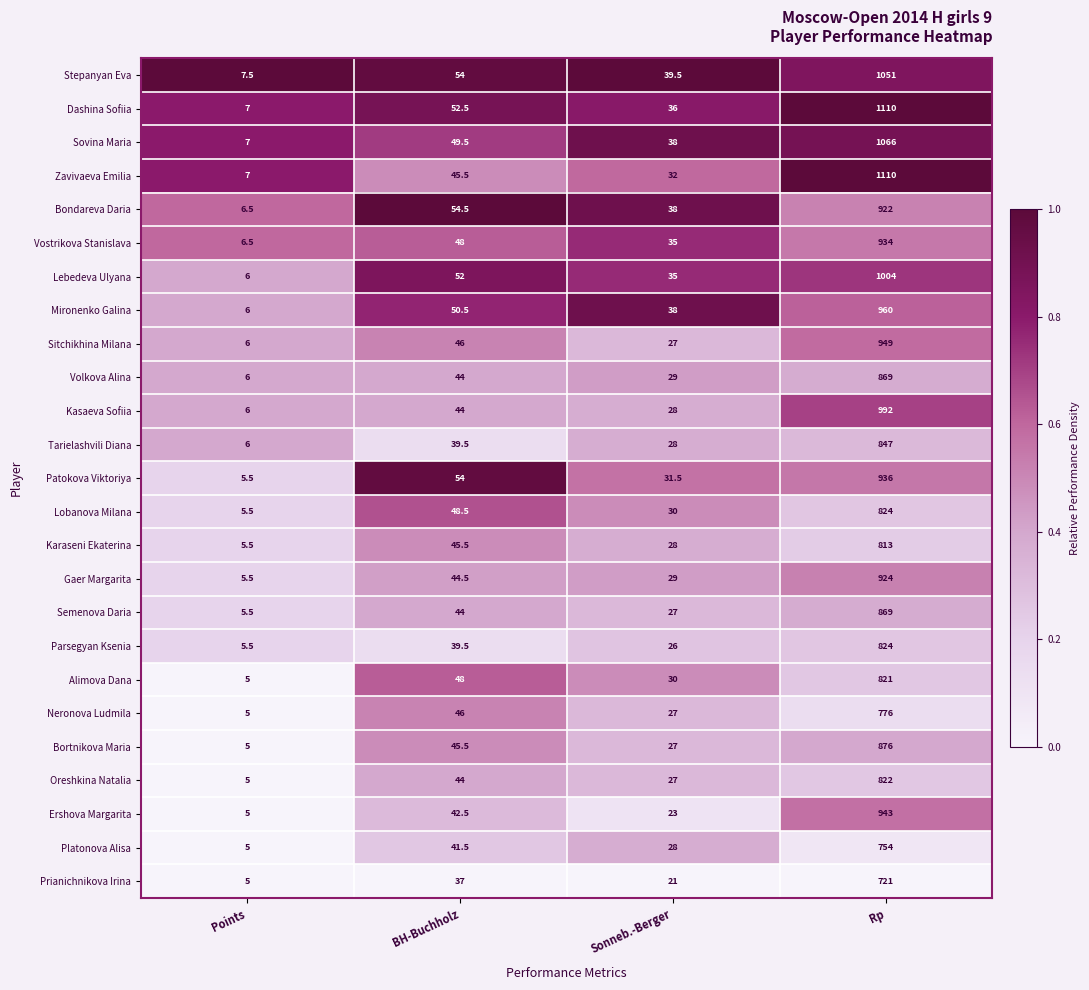

What is the spread (max minus min) of values at Rp?

389.0